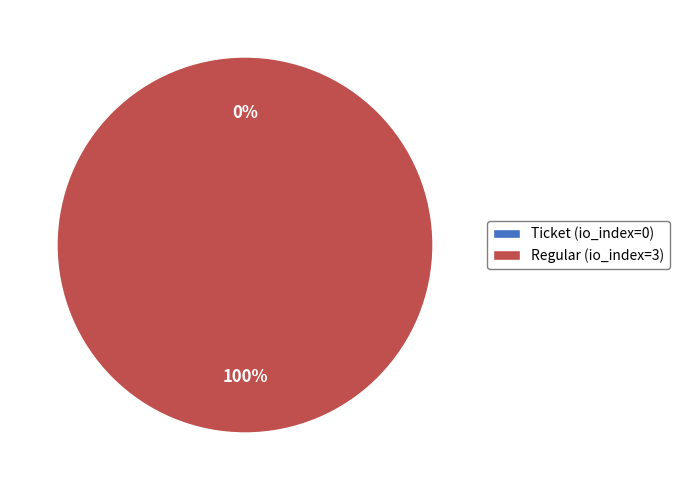

To the nearest percent, what is the difference between the largest and smallest slice percentages?

100%